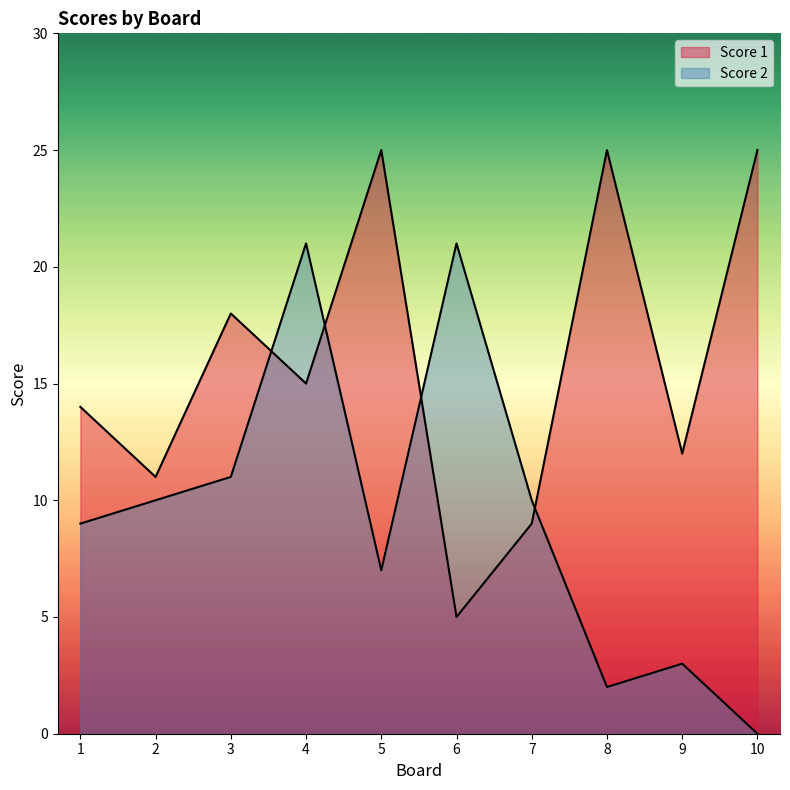

Reading left to right, transcribe all the data shown in this chart.

Score 1: 1=14	2=11	3=18	4=15	5=25	6=5	7=9	8=25	9=12	10=25
Score 2: 1=9	2=10	3=11	4=21	5=7	6=21	7=10	8=2	9=3	10=0